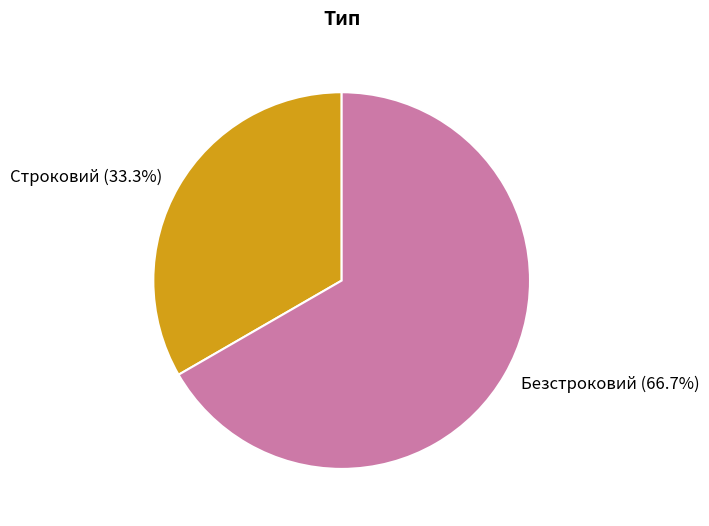

How many slices are in this pie chart?

2